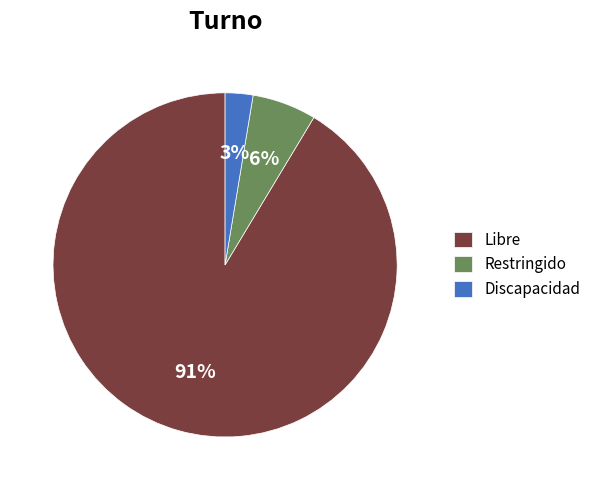

Which category has the smallest portion of the pie?

Discapacidad